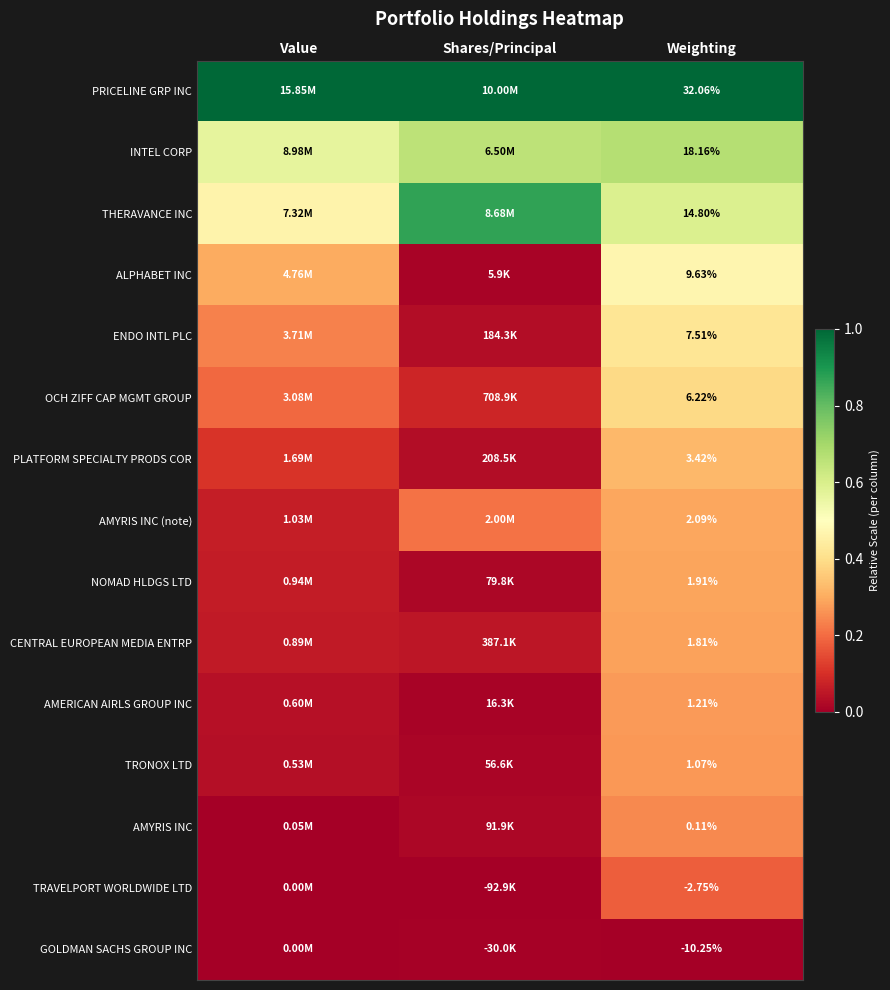

What is the spread (max minus min) of values at Weighting?

42.3